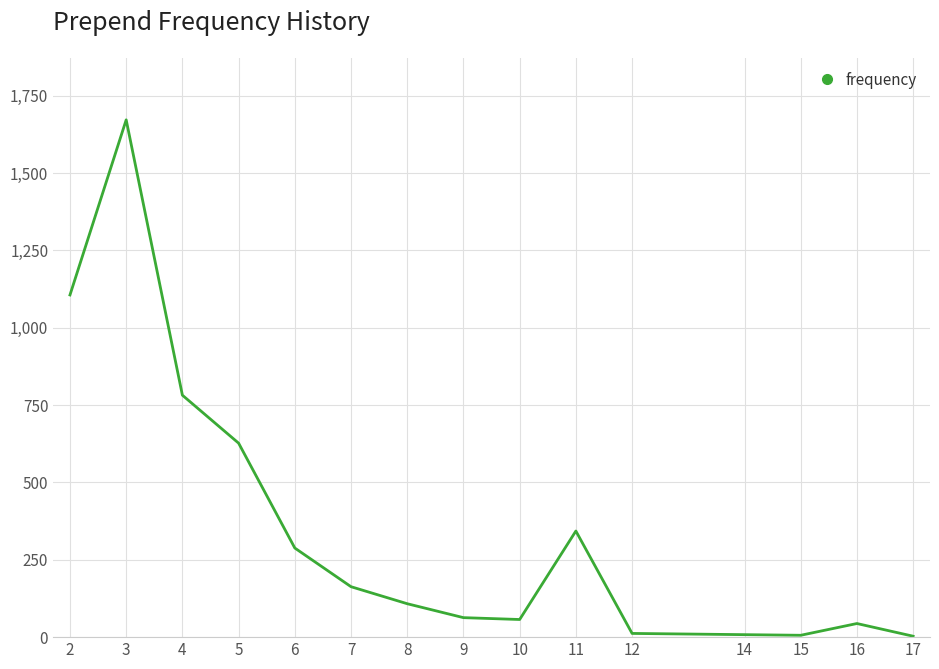

Is it true that the value at 4 is 782?

True